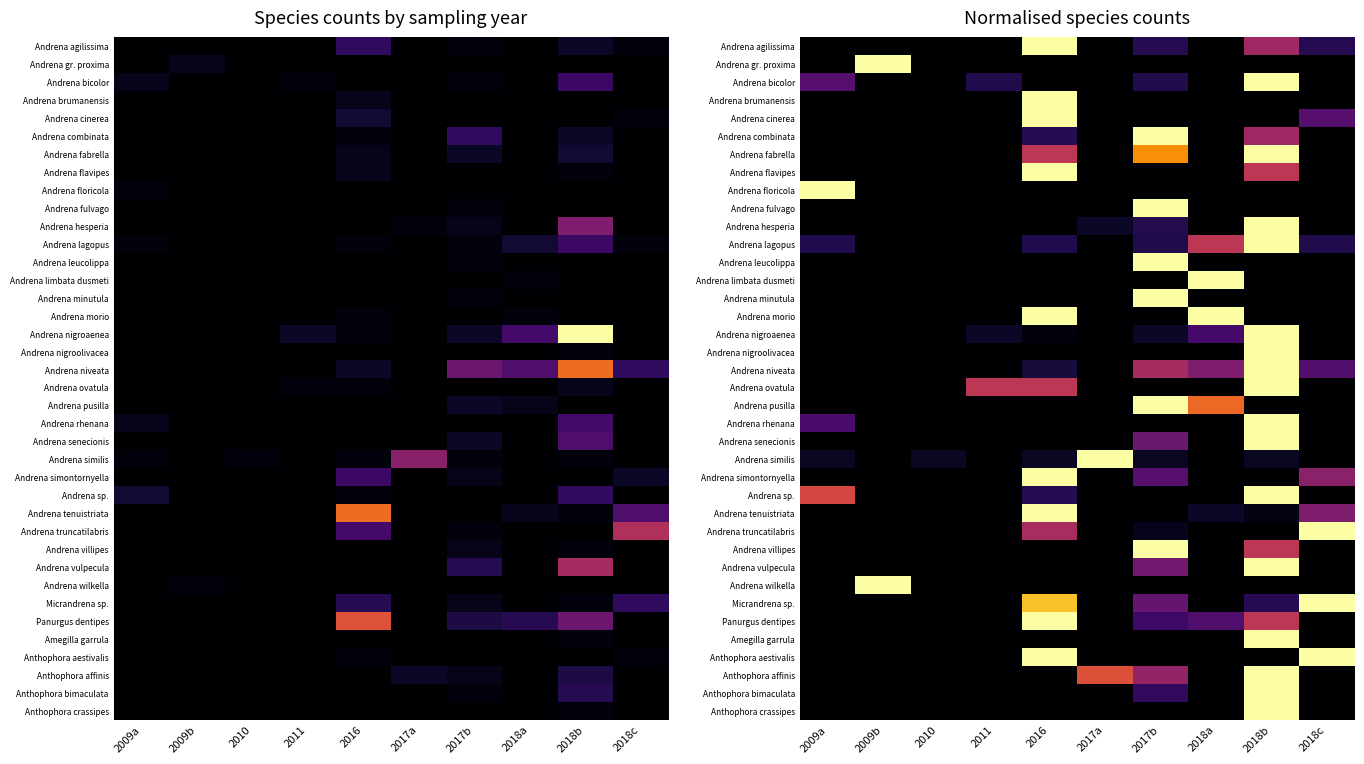

Count the number of categories in the chart.

10